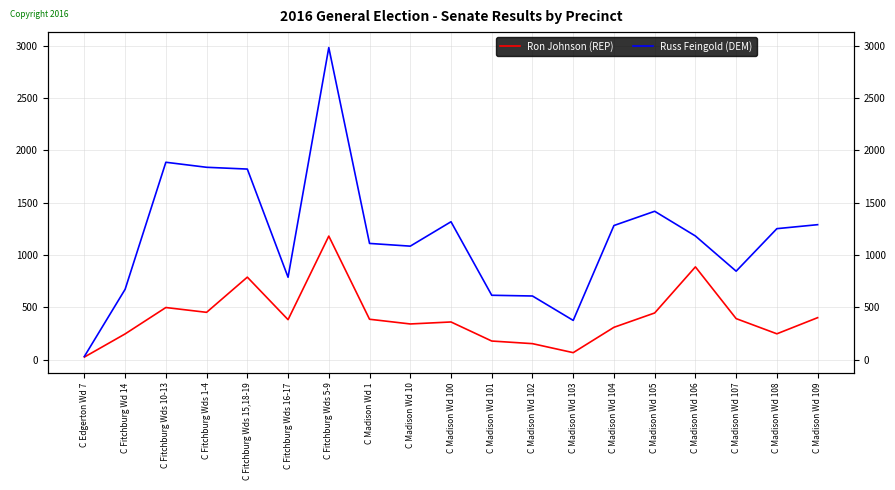

At which category is the sum across all series the highest?

C Fitchburg Wds 5-9